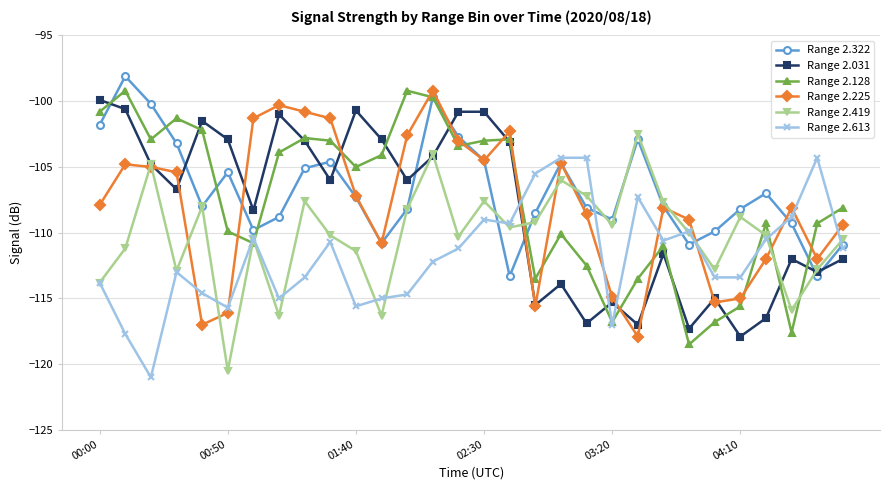

What are all the series names shown in the legend?

Range 2.322, Range 2.031, Range 2.128, Range 2.225, Range 2.419, Range 2.613